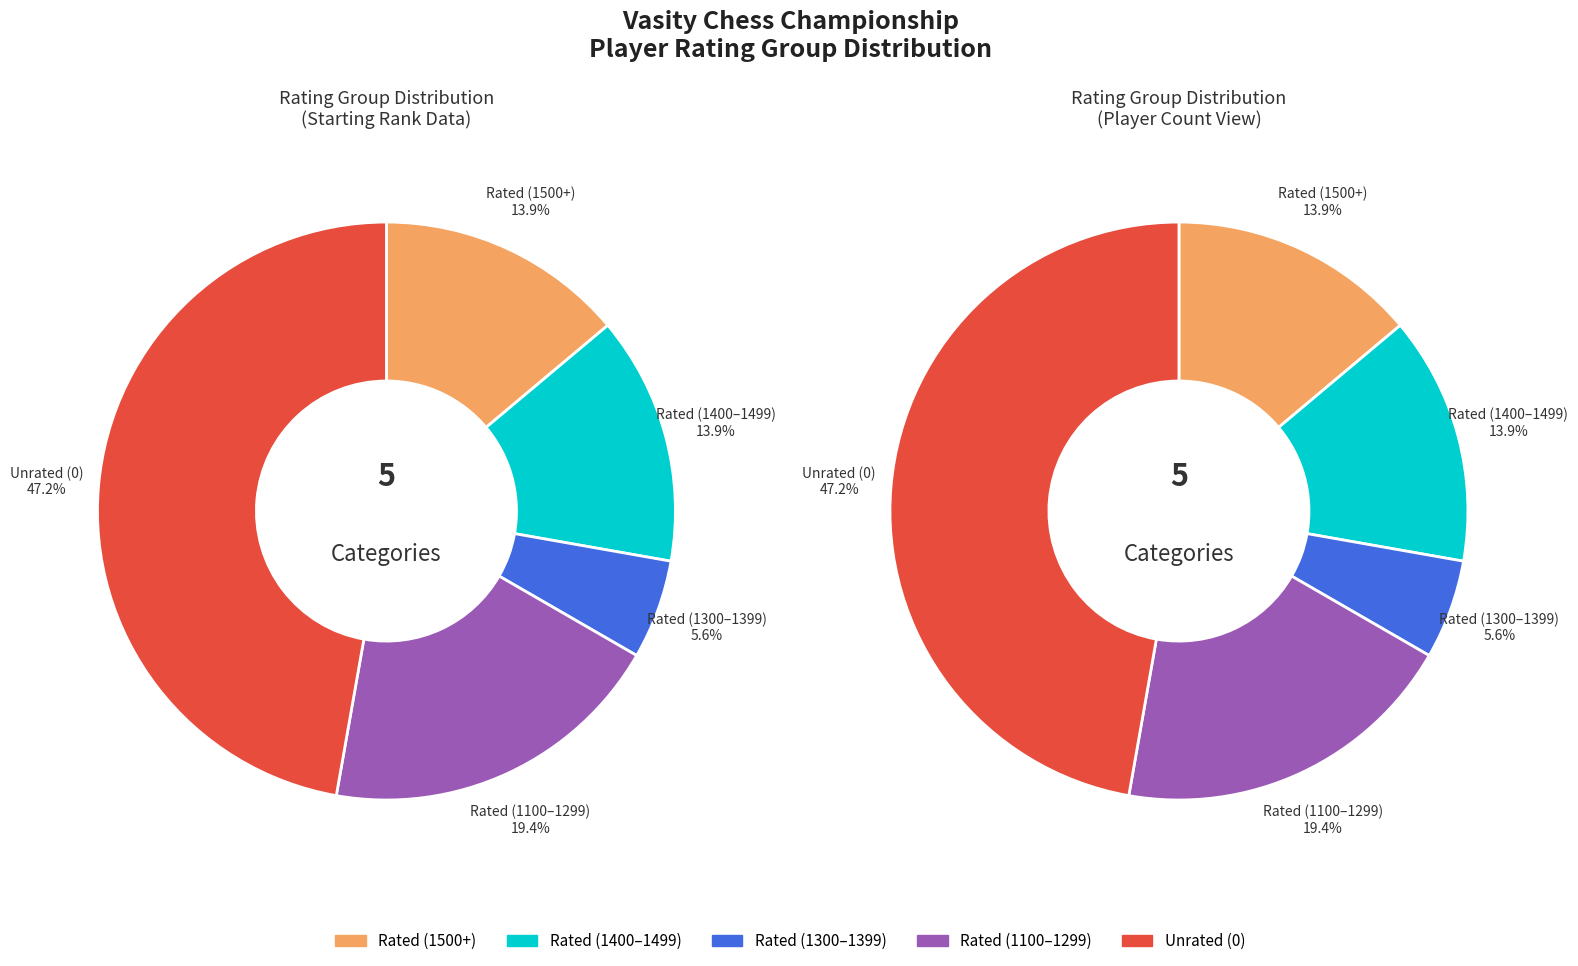

To the nearest percent, what is the combined percentage of counts and 4?

61%